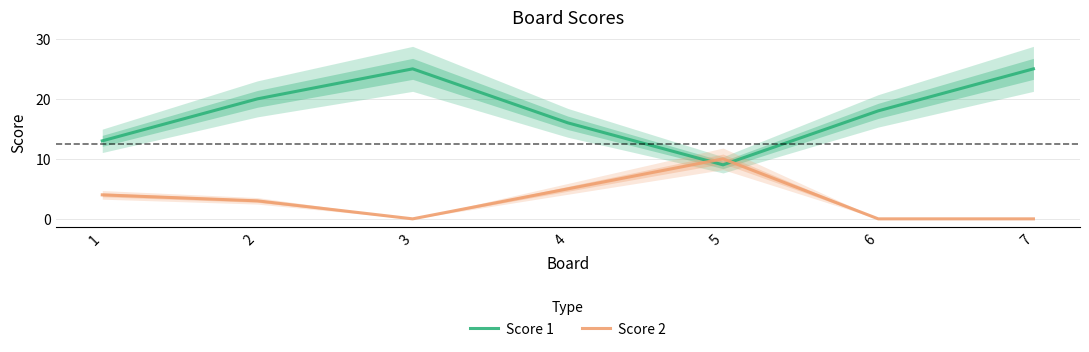

What is the maximum value shown in the chart?

25